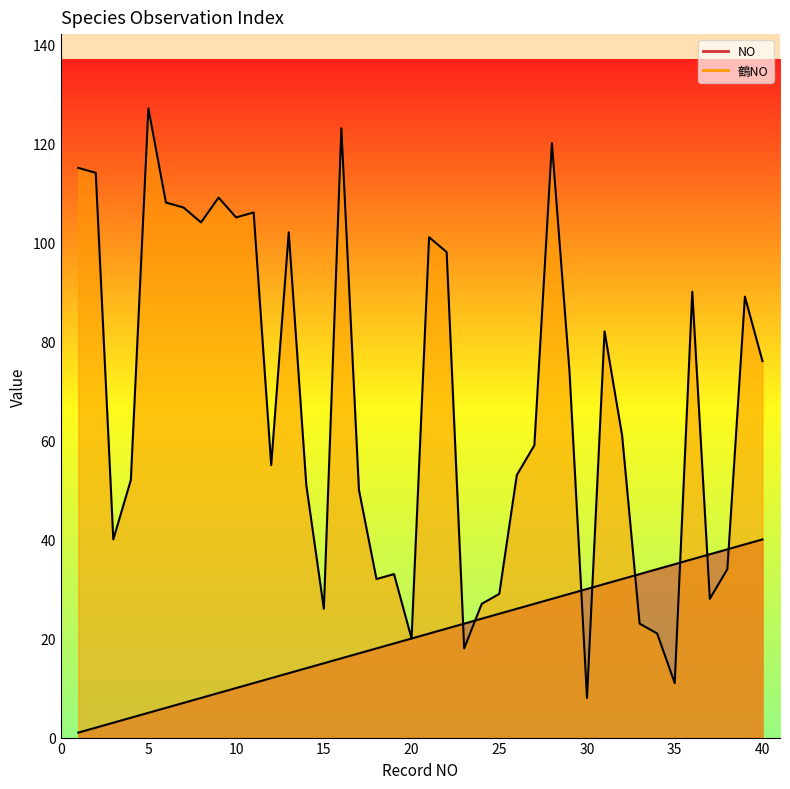

What is the average value of the NO series?

20